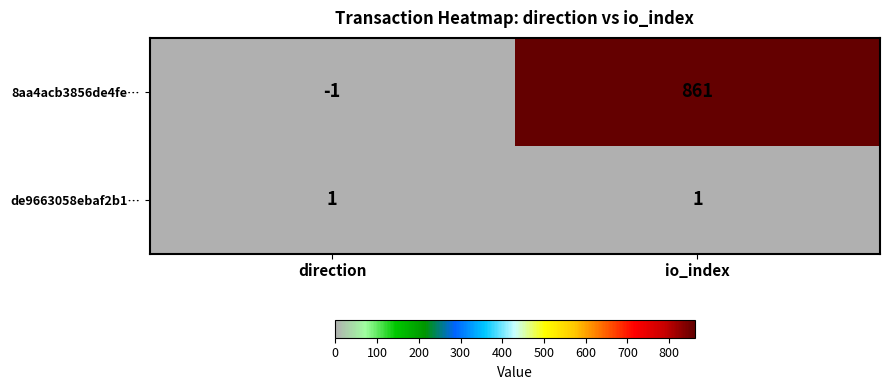

Count the number of data series in this chart.

2